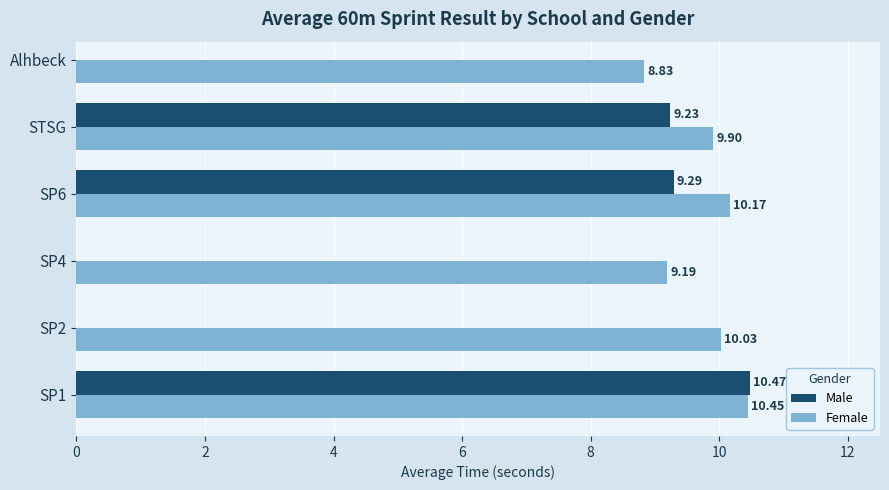

Which series has the largest total across all categories?

Female